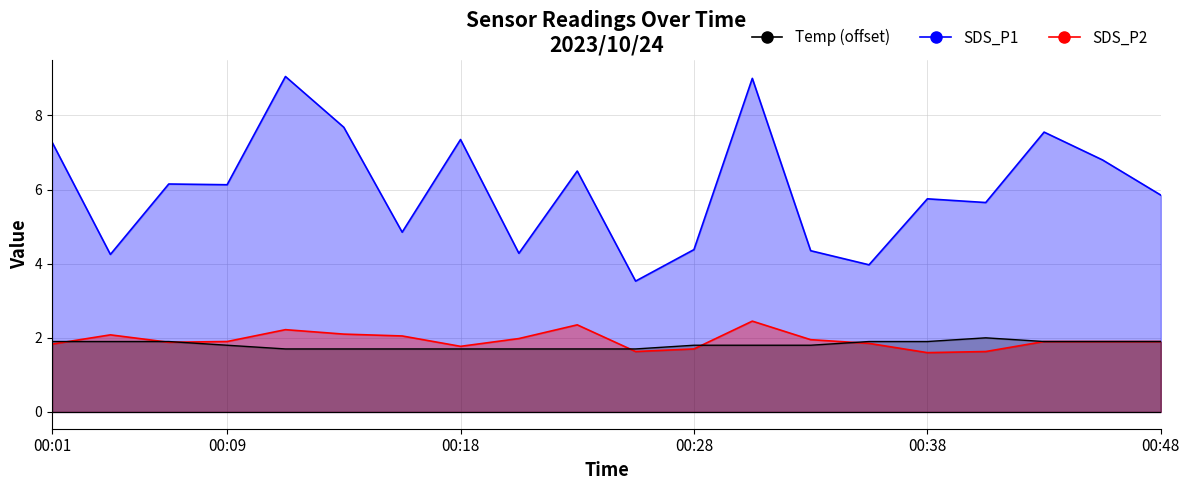

Between 2023/10/24 00:43:37 and 2023/10/24 00:46:03, which is larger?

2023/10/24 00:43:37